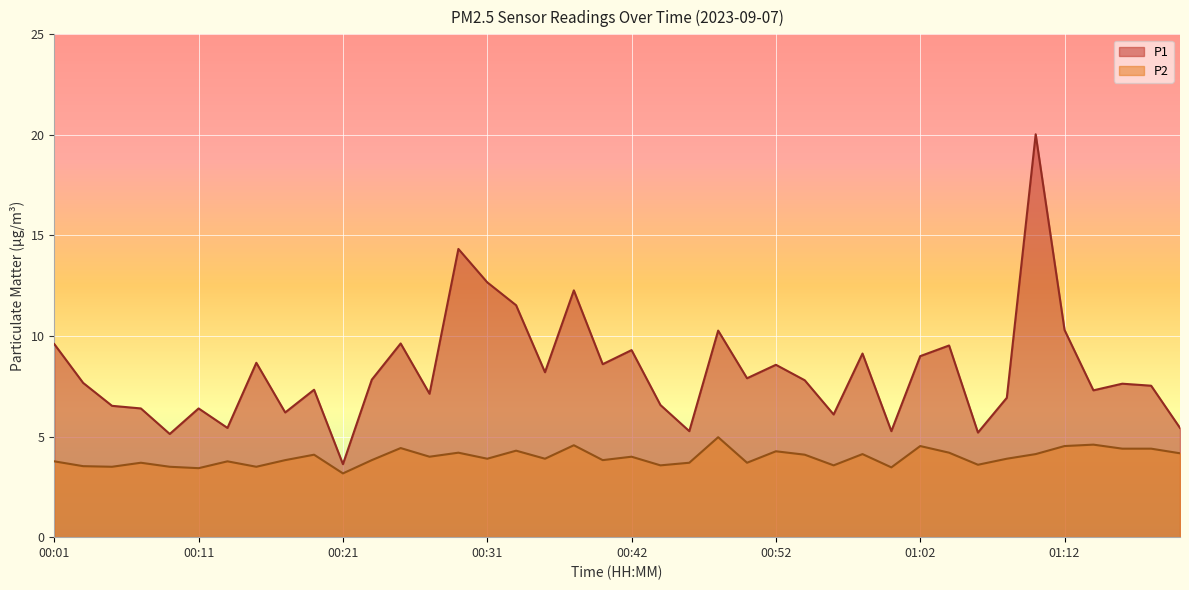

True or false: P2 and P1 cross at least once.

False